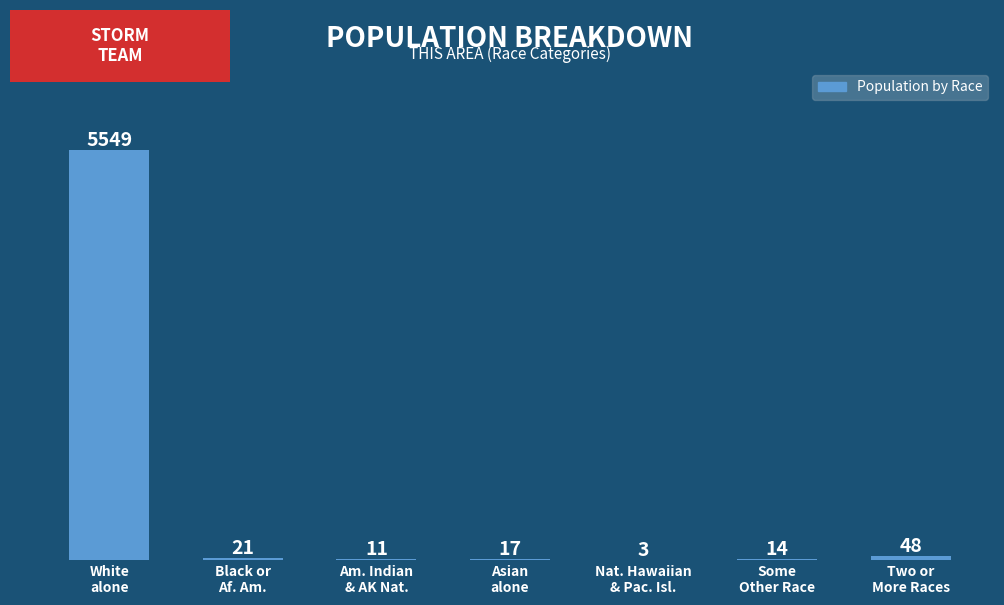

What is the maximum value shown in the chart?

5549